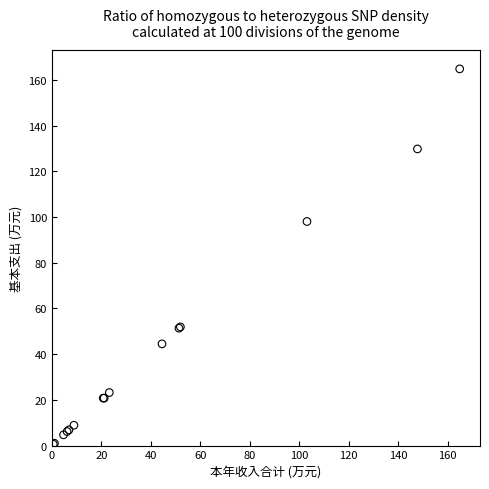

What Y value in the scatter plot is closest to 82?

98.0